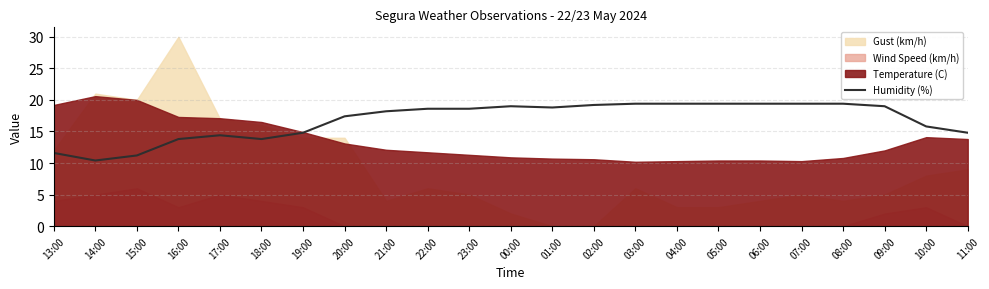

The value at 21:00 is 4.7. True or false?

False